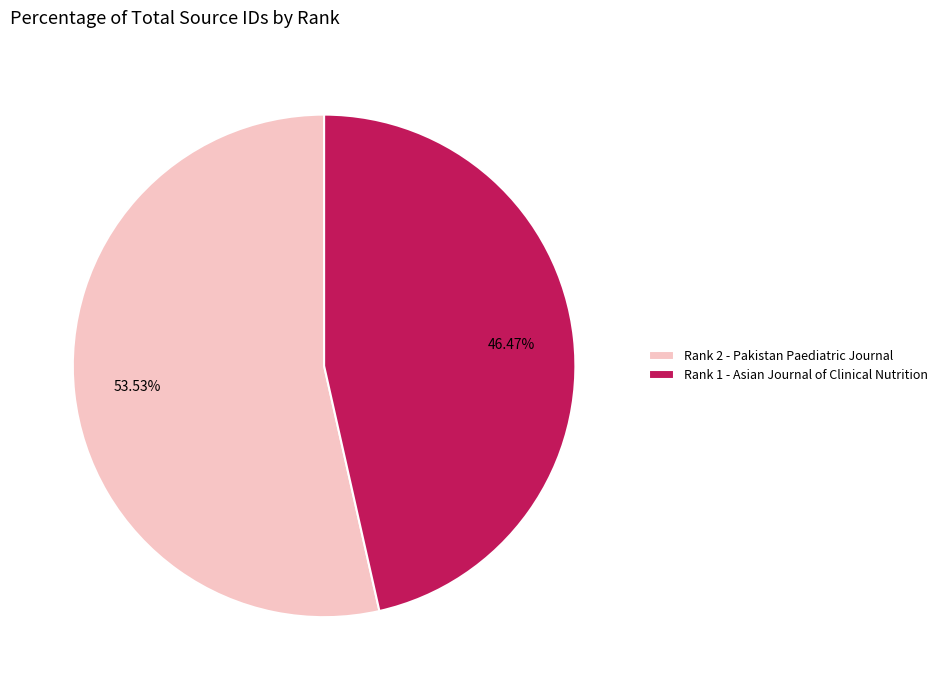

Does any single category account for the majority?

Yes